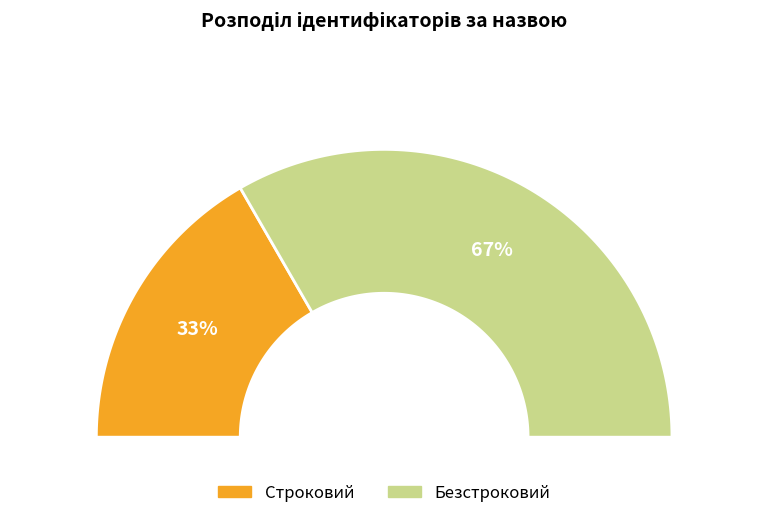

What percentage is the Строковий slice, to the nearest percent?

33%